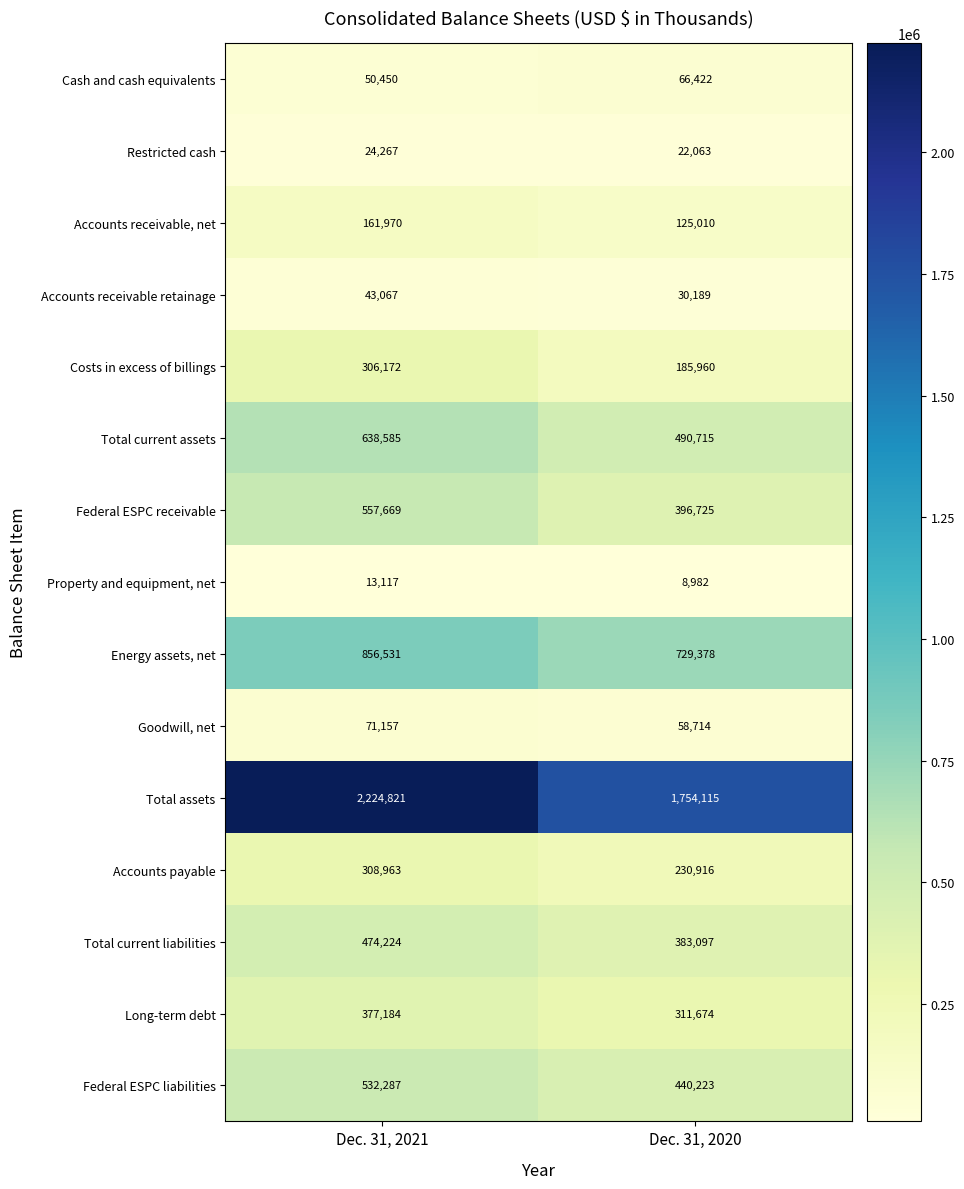

List the series in order of their peak value, highest first.

Total assets, Energy assets, net, Total current assets, Federal ESPC receivable, Federal ESPC liabilities, Total current liabilities, Long-term debt, Accounts payable, Costs in excess of billings, Accounts receivable, net, Goodwill, net, Cash and cash equivalents, Accounts receivable retainage, Restricted cash, Property and equipment, net